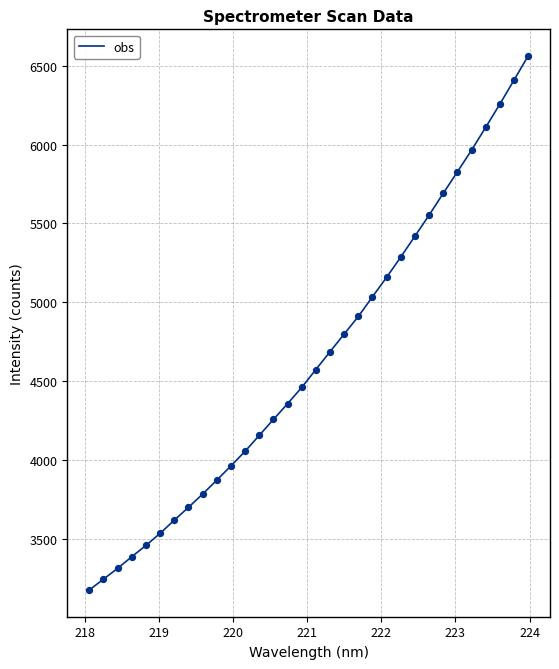

What is the smallest value displayed?

3173.1